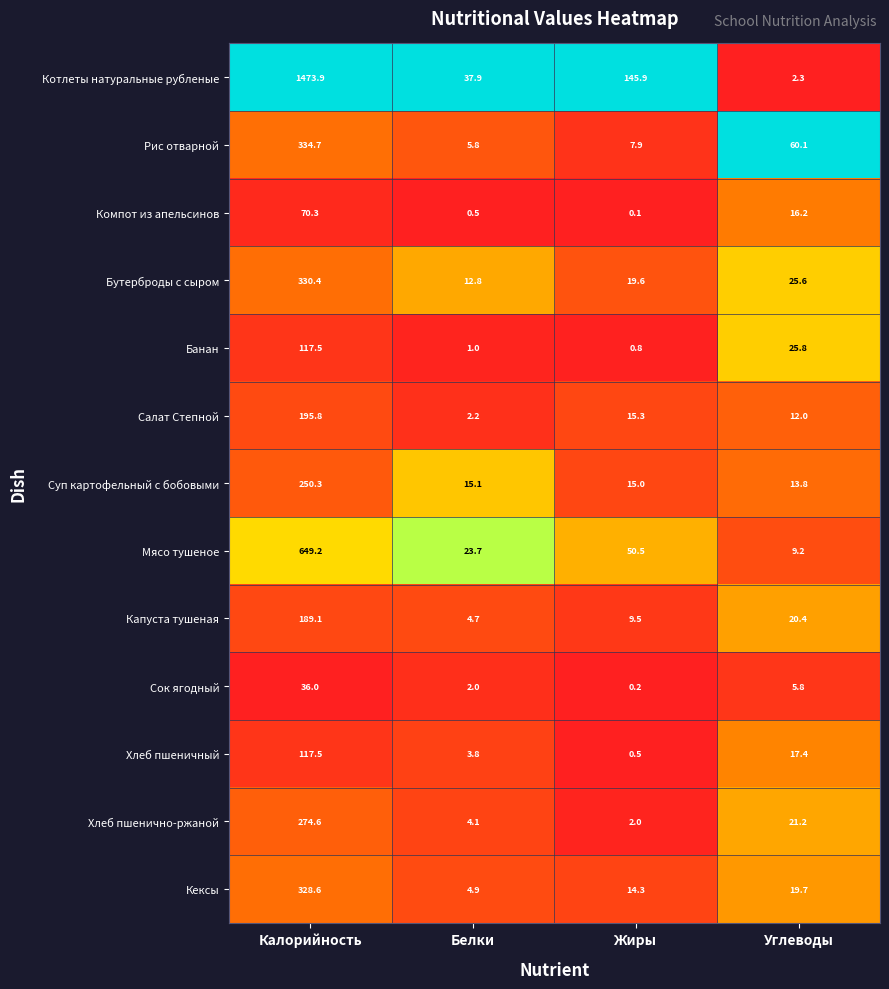

At which category is the sum across all series the highest?

Калорийность